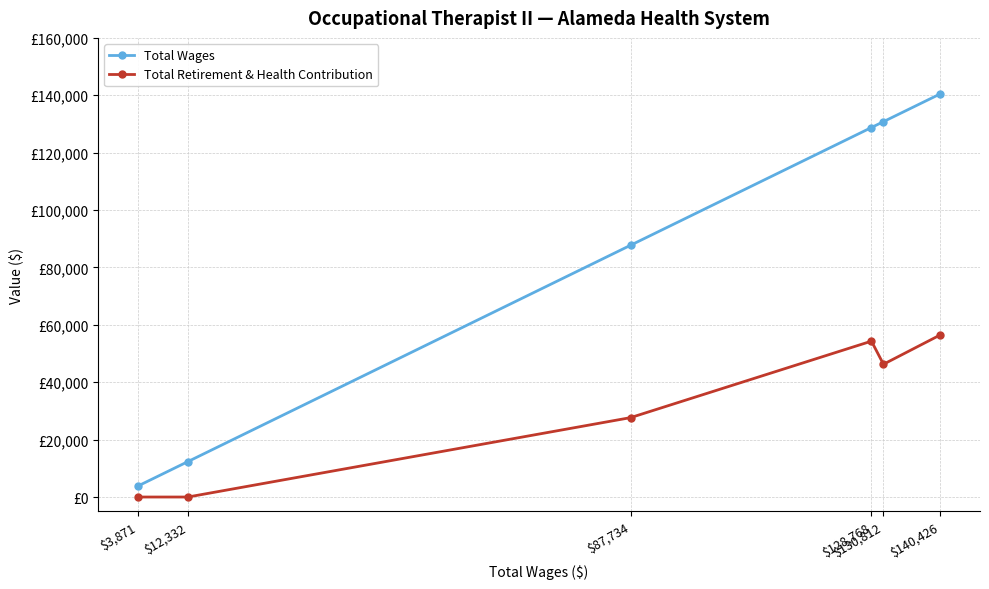

Is this an area chart (filled region under the line)?

No